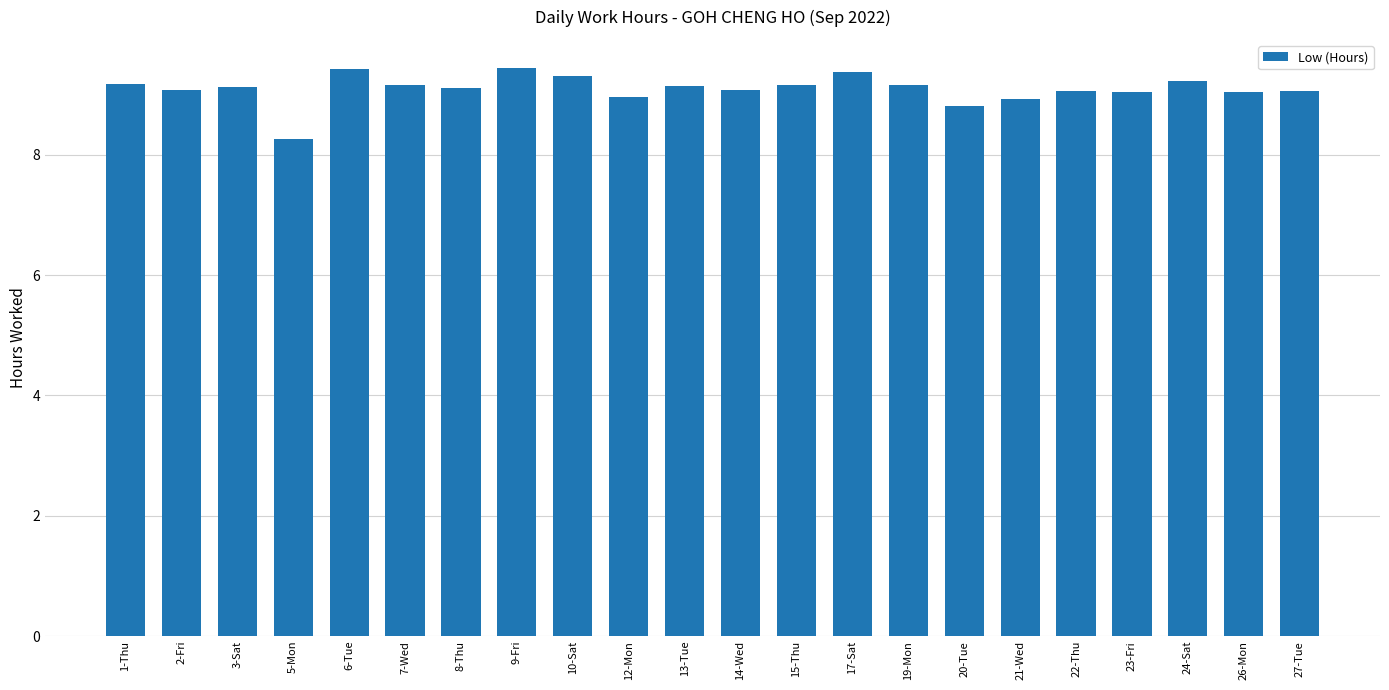

At which label does the data first exceed 9?

1-Thu